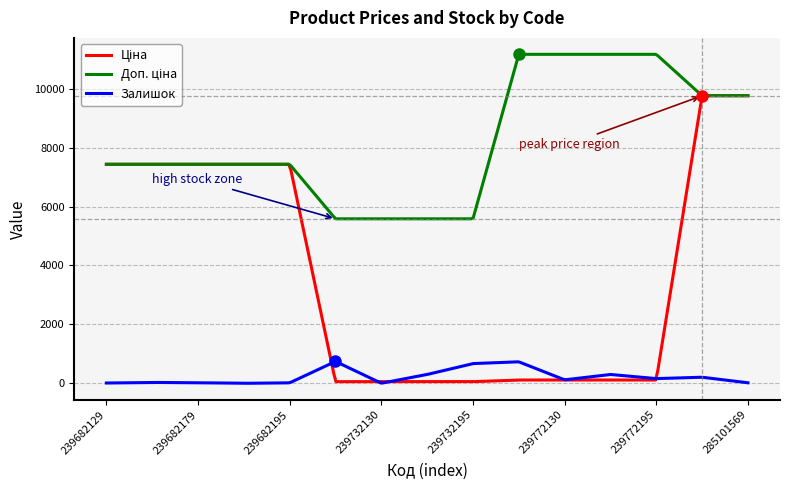

What is the greatest value displayed?

11169.0